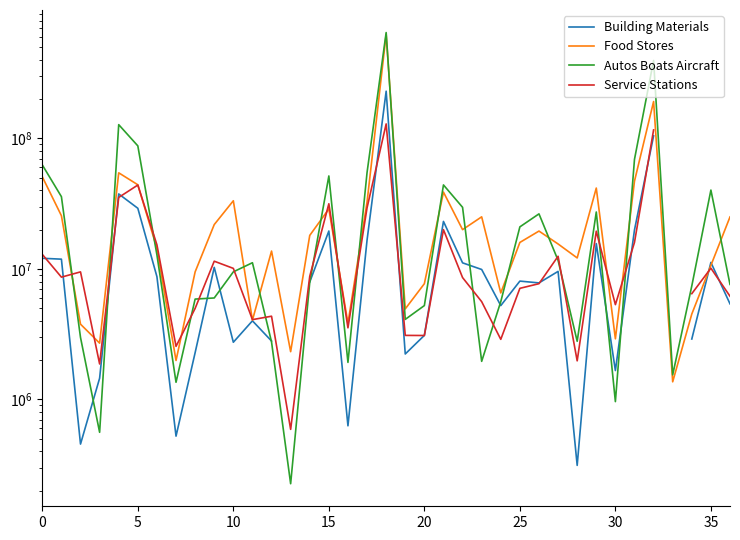

At which label is Building Materials closest to 115163982?

32